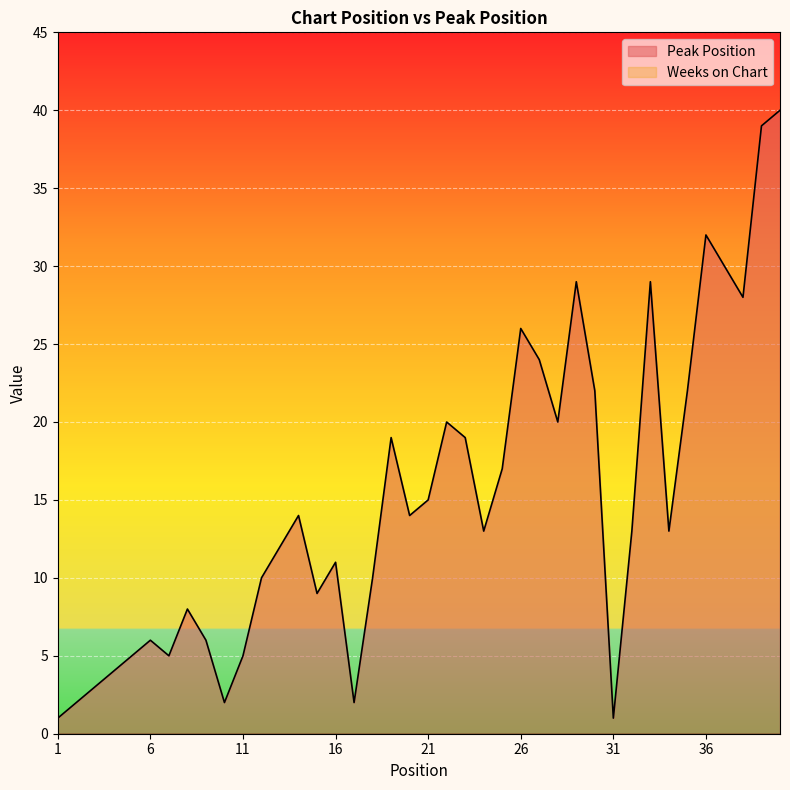

What is the value of the 34th point from the left?

13